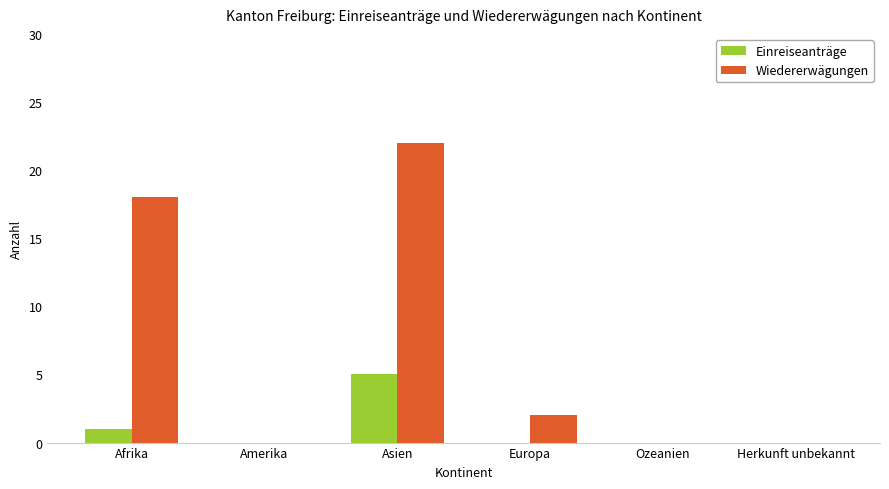

What is the sum of the Wiedererwägungen values at Afrika and Asien?

40